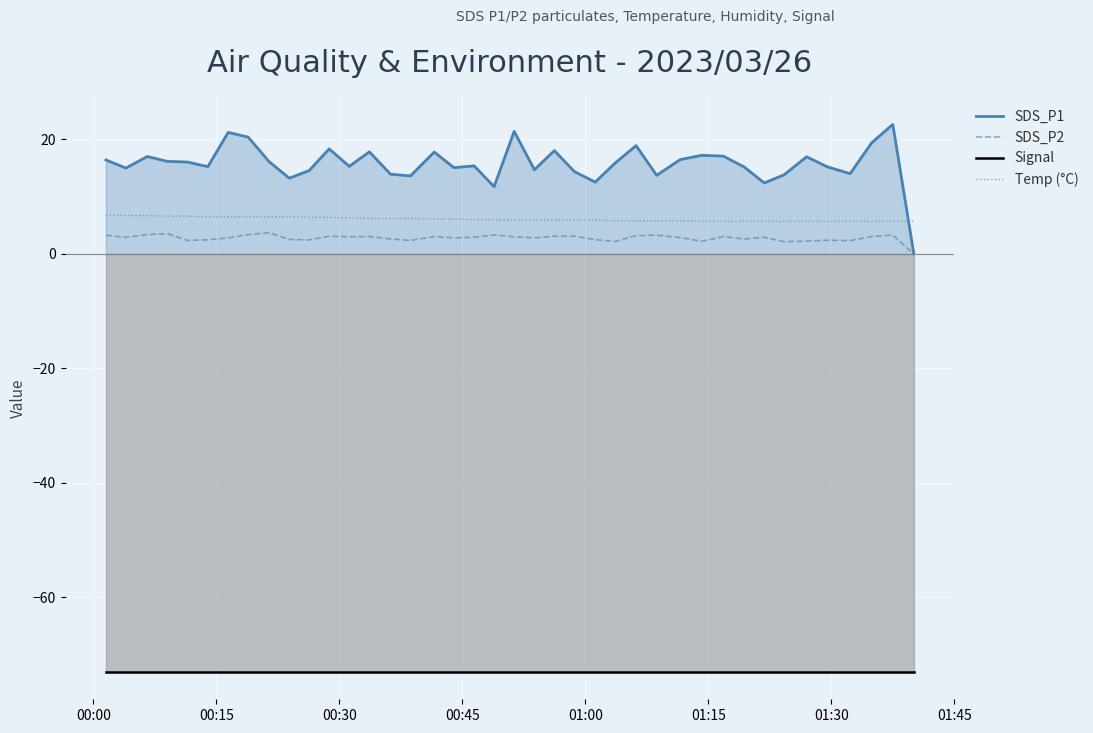

Which series has the widest spread of values?

SDS_P1